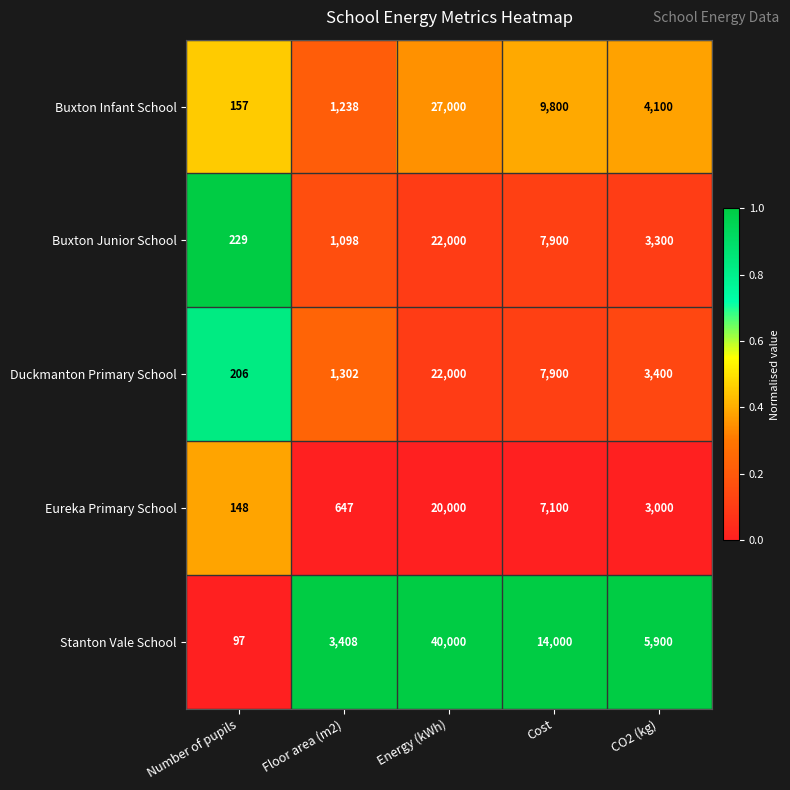

What is the spread (max minus min) of values at Floor area (m2)?

2761